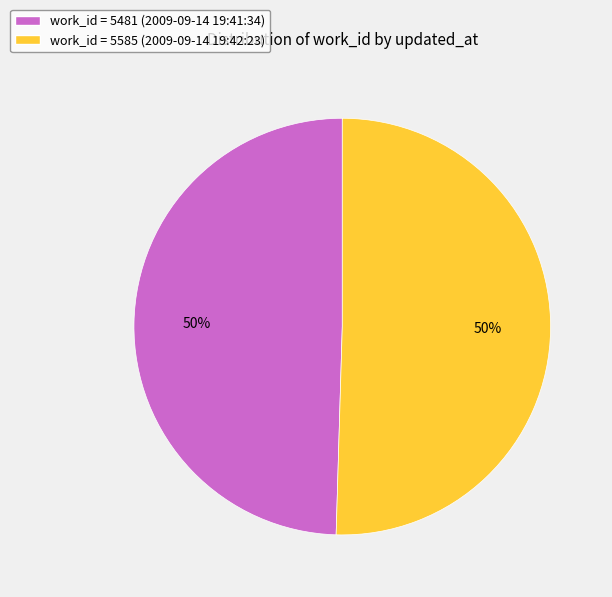

Do work_id = 5585 (2009-09-14 19:42:23) and work_id = 5481 (2009-09-14 19:41:34) together represent more than half of the pie?

Yes